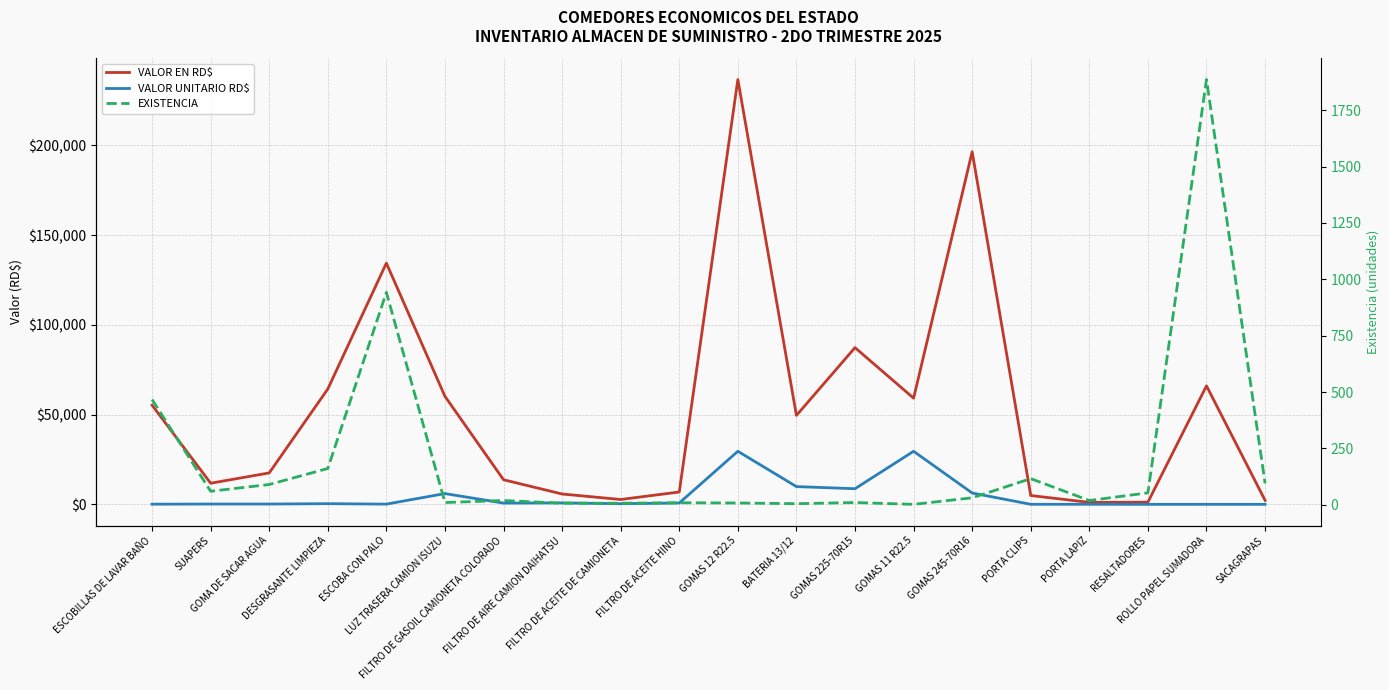

What is the label of the 5th point from the right?

PORTA CLIPS